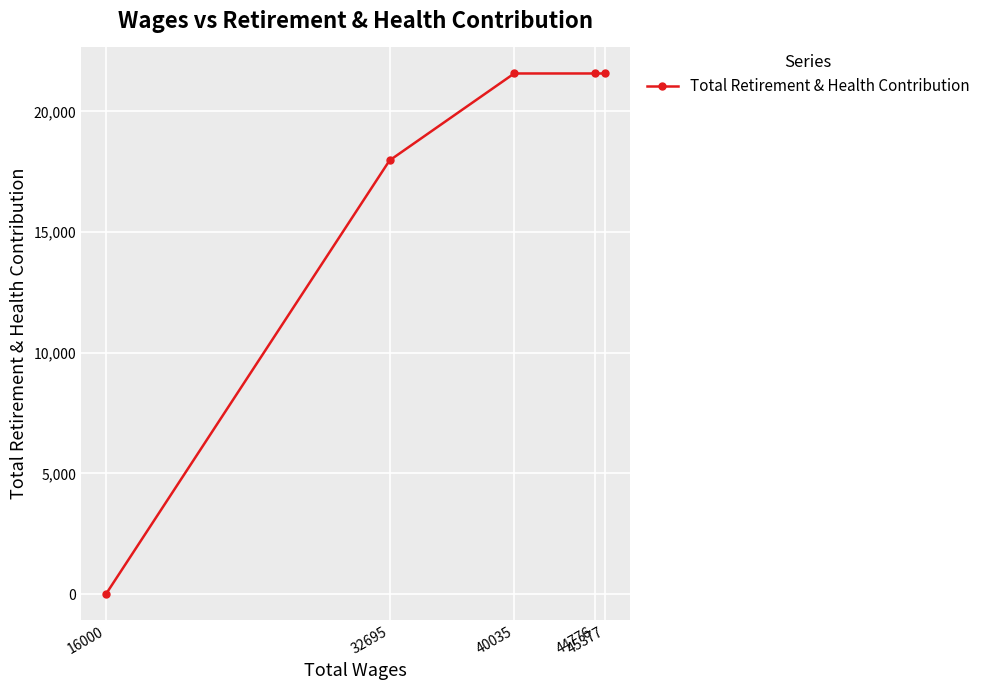

Reading left to right, list all the values displayed in this chart.

16000=0	32695=17970	40035=21575	44776=21575	45377=21575